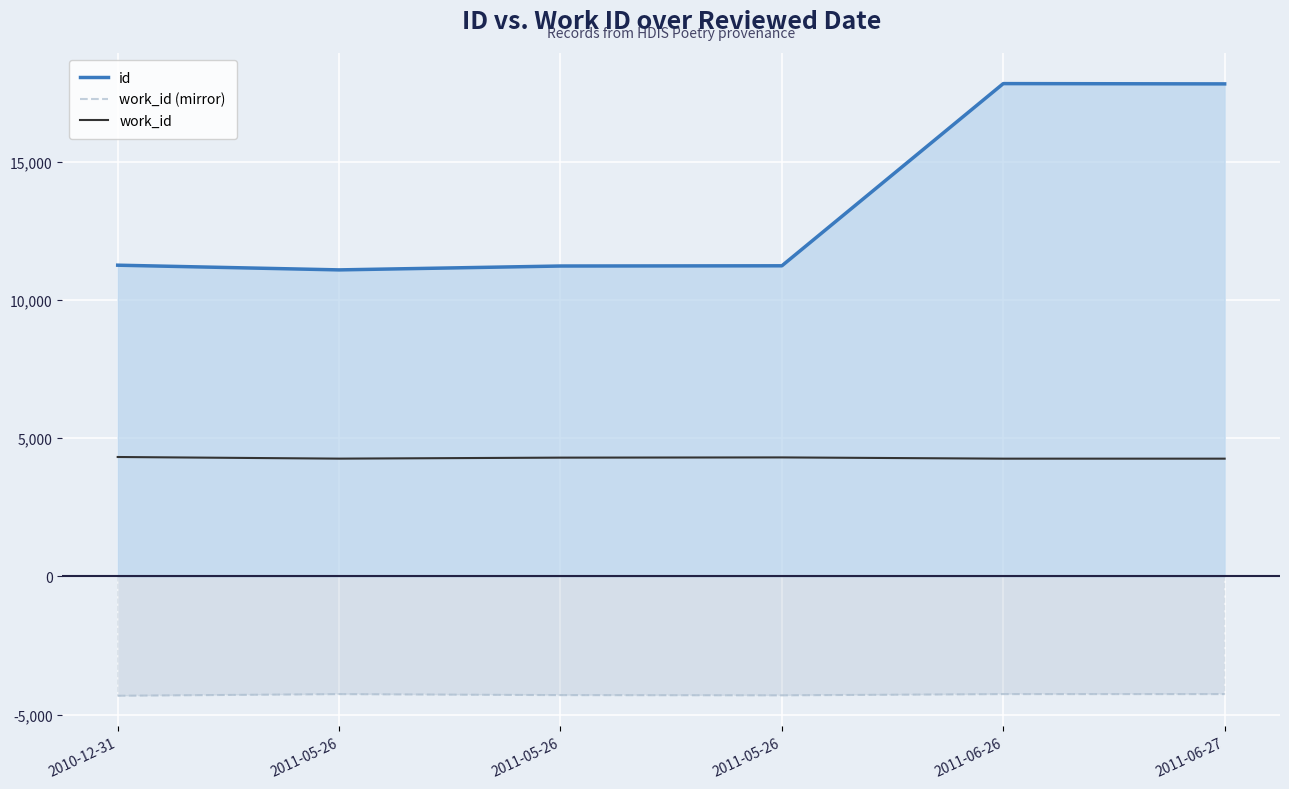

What is the average value of the id series?

13403